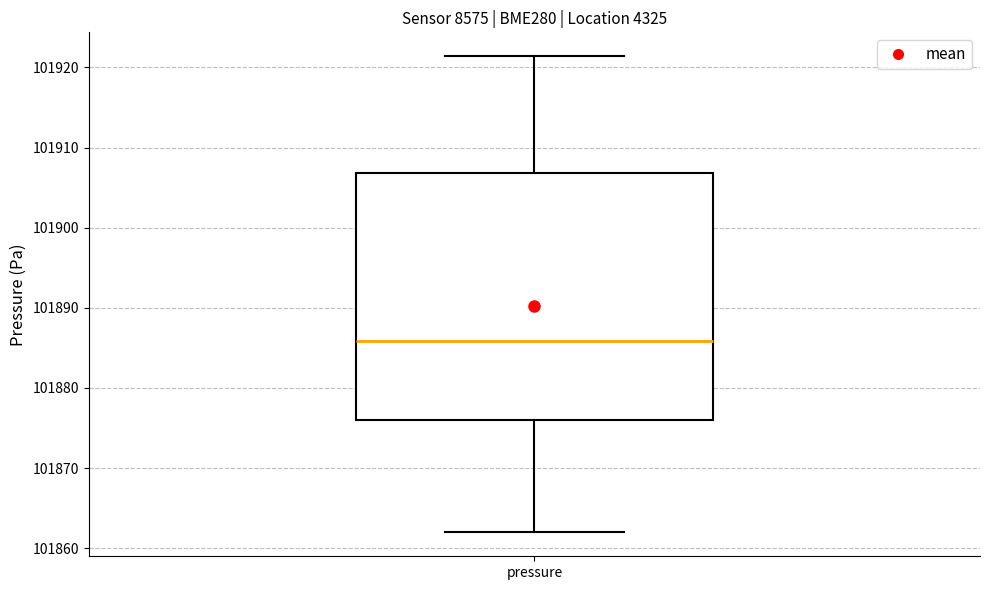

Where does the upper whisker of the box for pressure end on the y-axis? The values are not printed on the chart, so give them approximately, as read against the axis.

101921